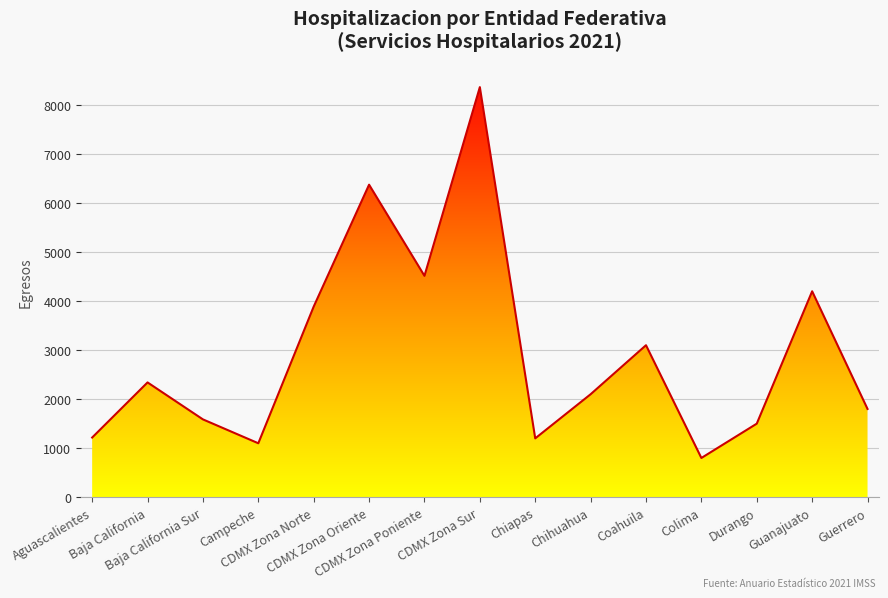

Reading right to left, what are all the values shown in this chart?

Guerrero=1800	Guanajuato=4200	Durango=1500	Colima=800	Coahuila=3100	Chihuahua=2100	Chiapas=1200	CDMX Zona Sur=8364	CDMX Zona Poniente=4515	CDMX Zona Oriente=6374	CDMX Zona Norte=3888	Campeche=1100	Baja California Sur=1587	Baja California=2341	Aguascalientes=1217